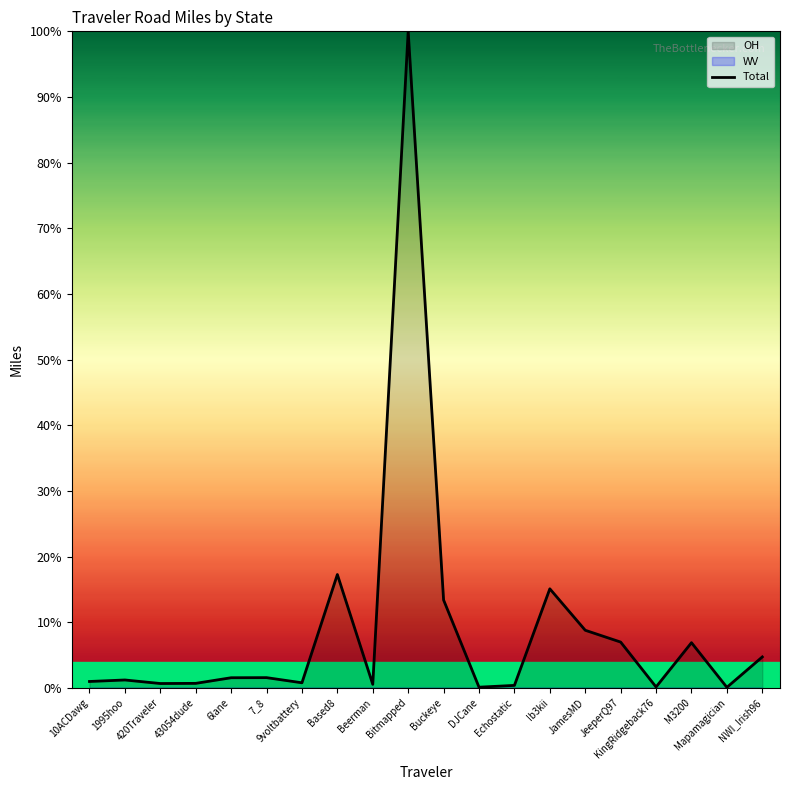

What is the average value?

9.1